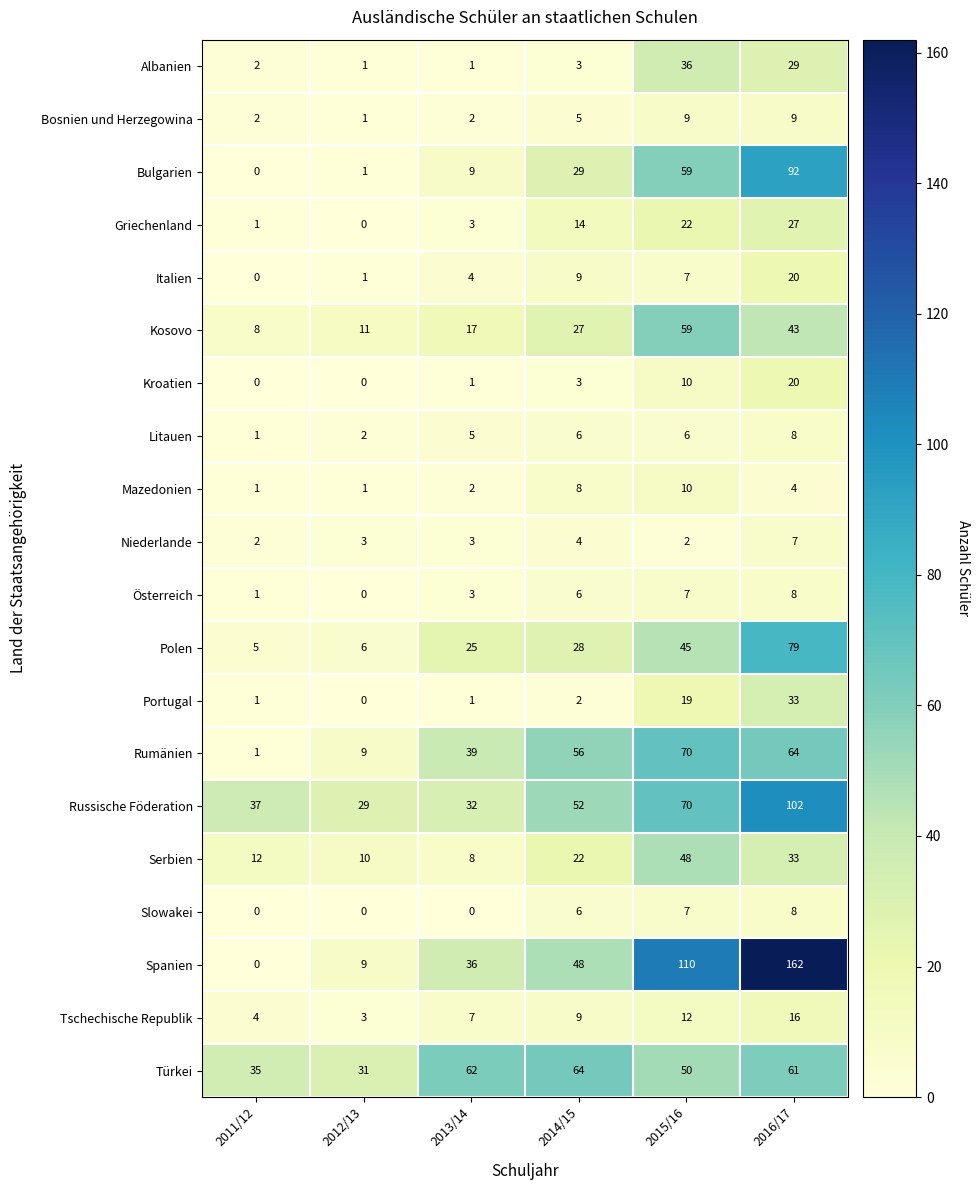

What is the total value across all series at 2012/13?

118